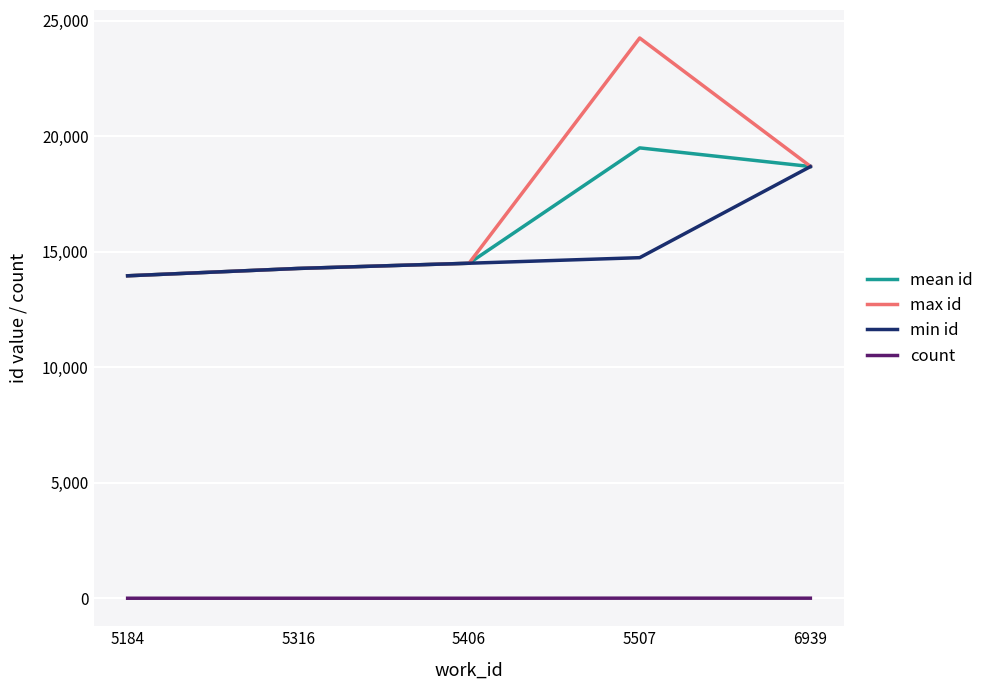

True or false: max id has a value of 14501.0 at 5406.

True